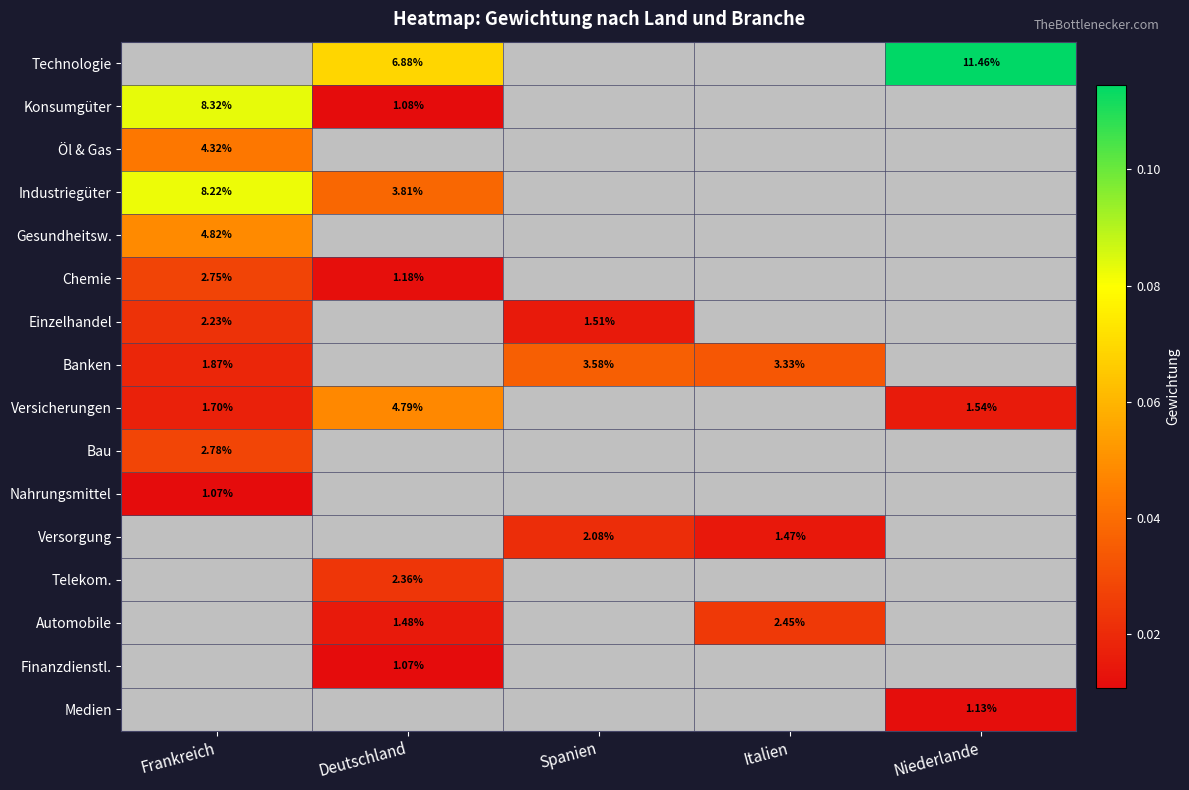

How many distinct data groups are displayed?

16